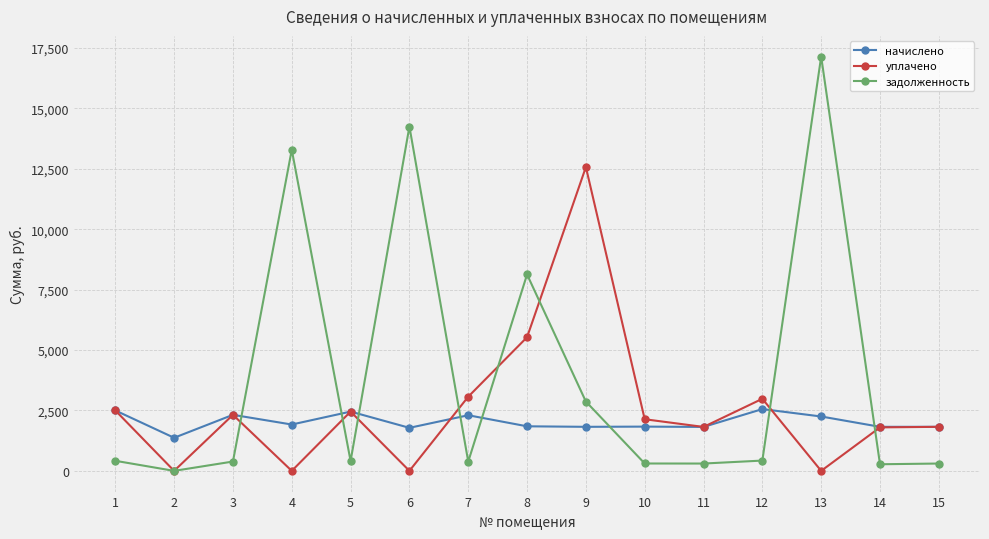

What is the value of the начислено point at the 5th from the left?

2453.8